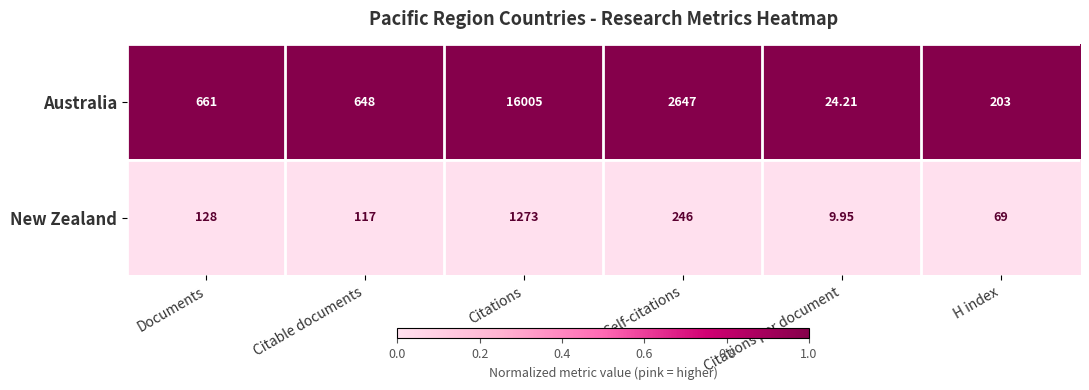

List the series in order of their overall mean, lowest first.

New Zealand, Australia